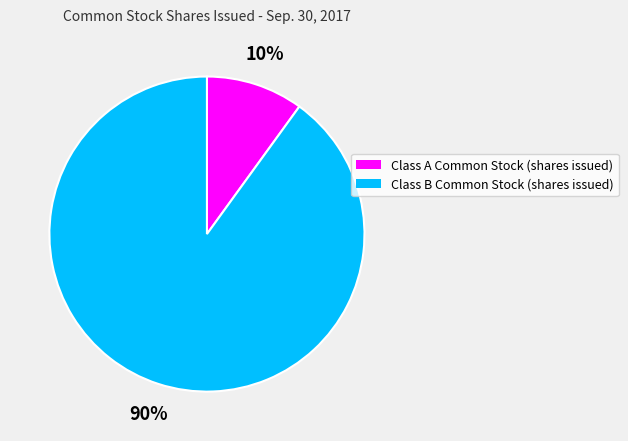

Which category has the biggest portion of the pie?

Class B Common Stock (shares issued)